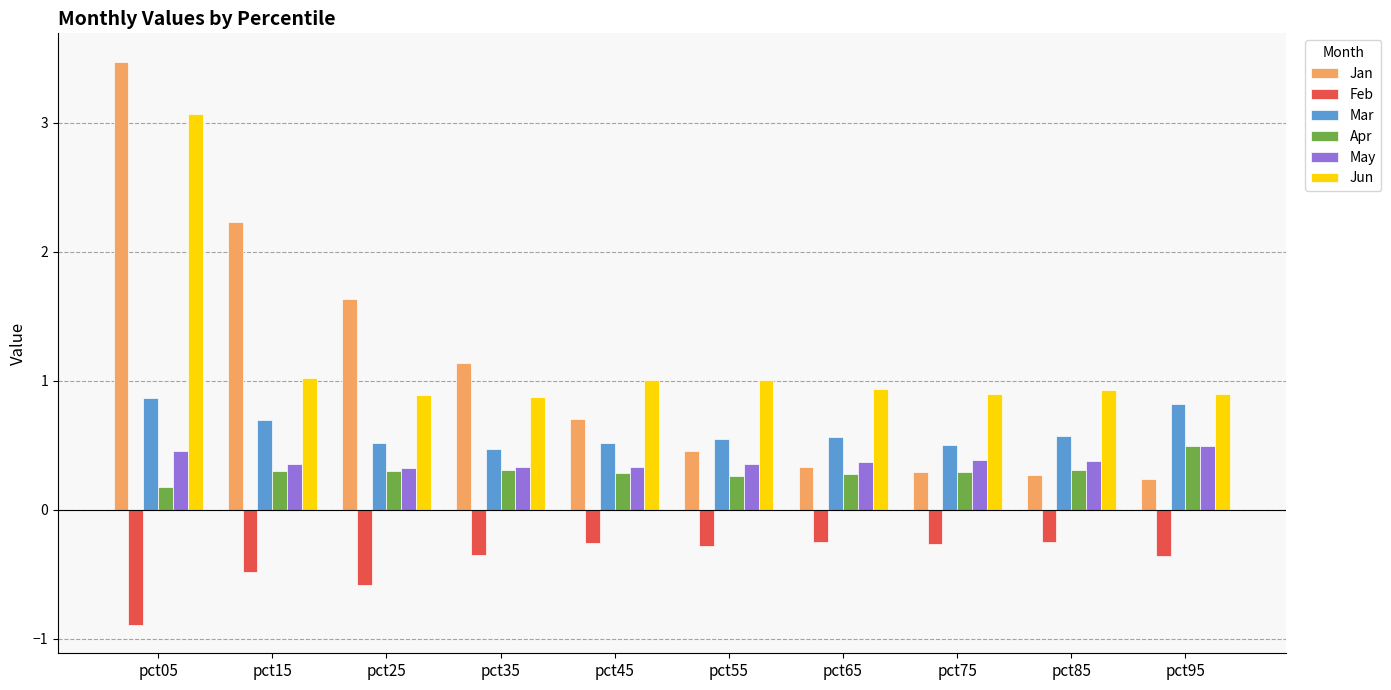

What is the difference between the maximum and second lowest values in the May series?

0.2